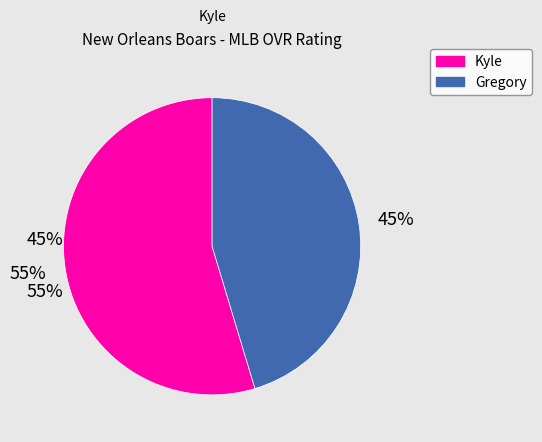

To the nearest percent, what percentage of the pie is Gregory?

45%